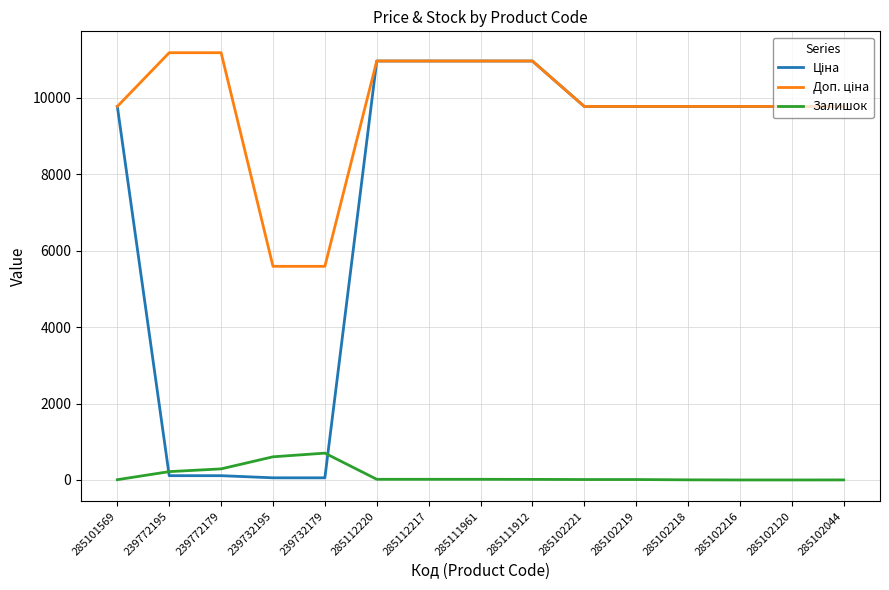

The Залишок series shows 17.0 at 285111961. True or false?

True